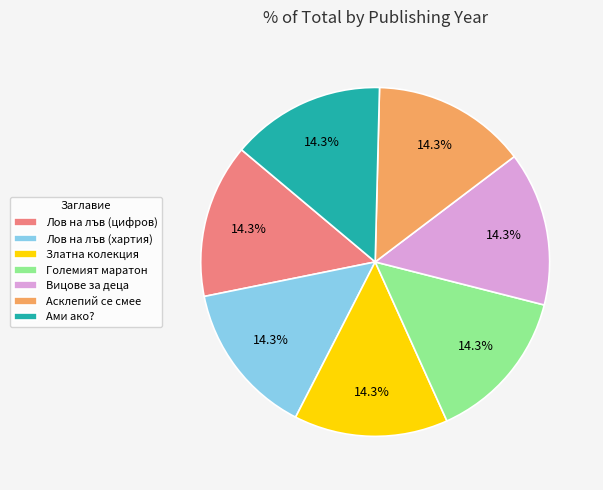

What is the ratio of the value at Златна колекция to the value at Лов на лъв (цифров)?

1.0